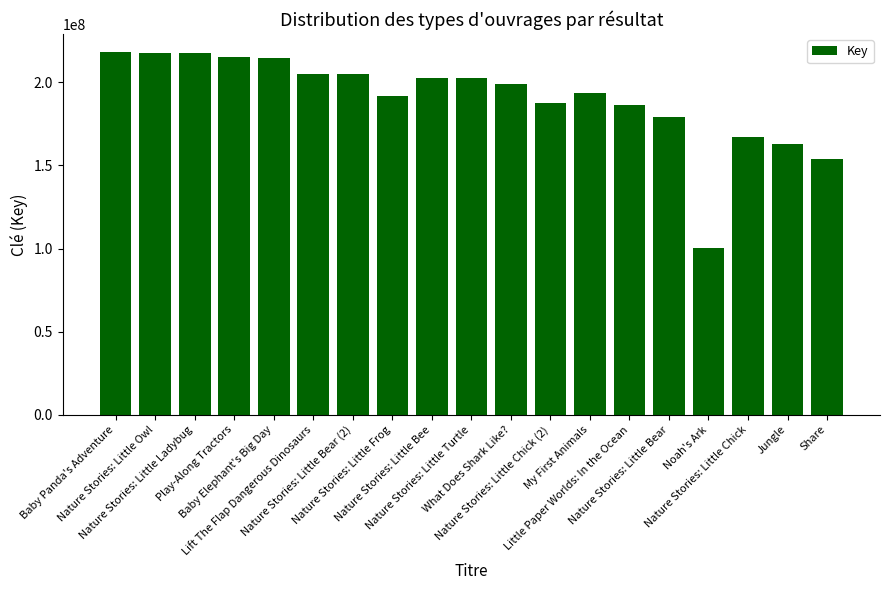

What is the greatest value displayed?

218168372